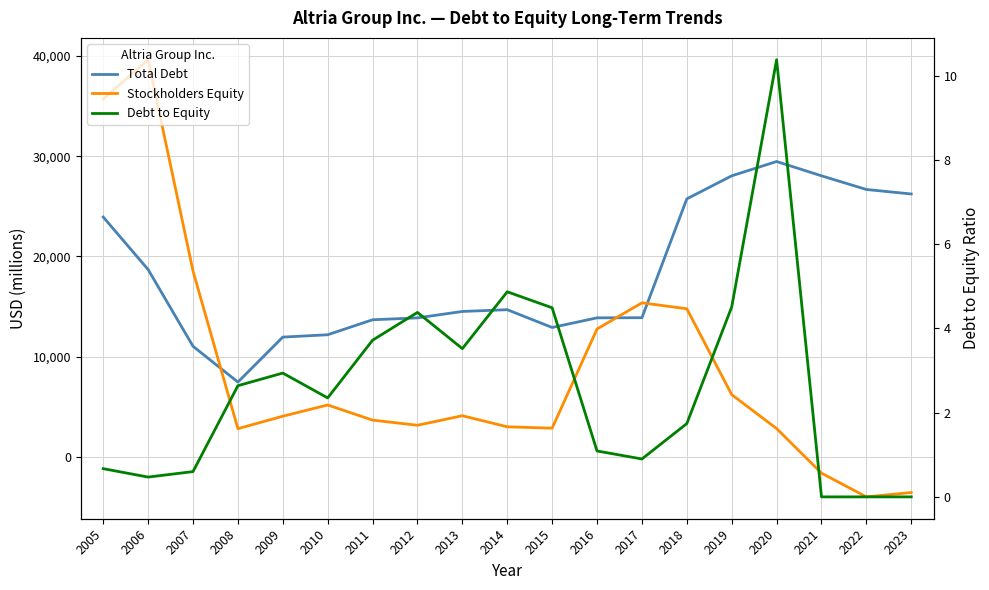

The Stockholders Equity series shows 3168.0 at 2012. True or false?

True